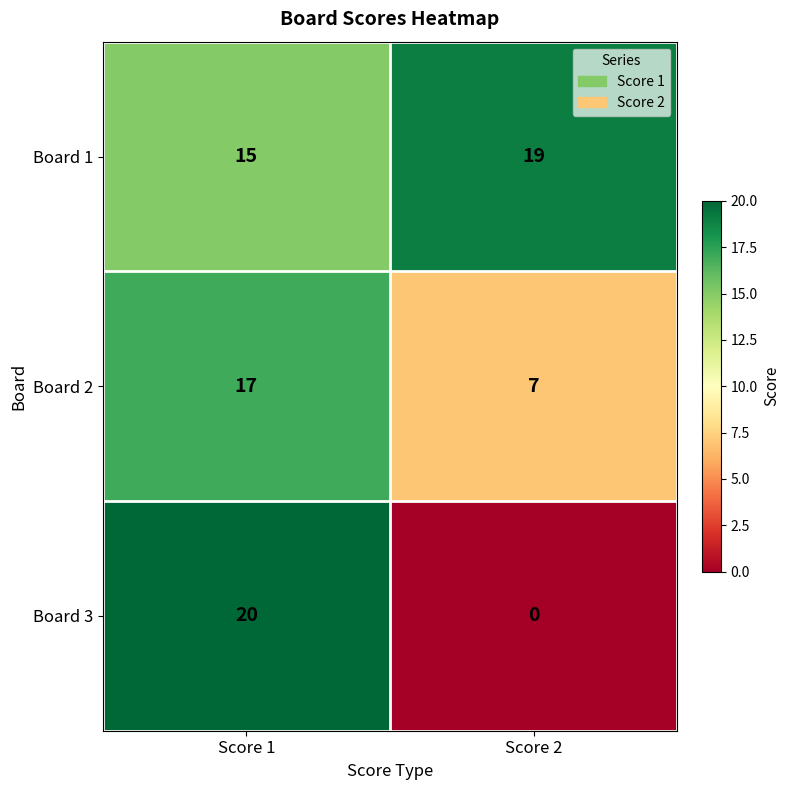

What is the spread (max minus min) of values at Score 1?

5